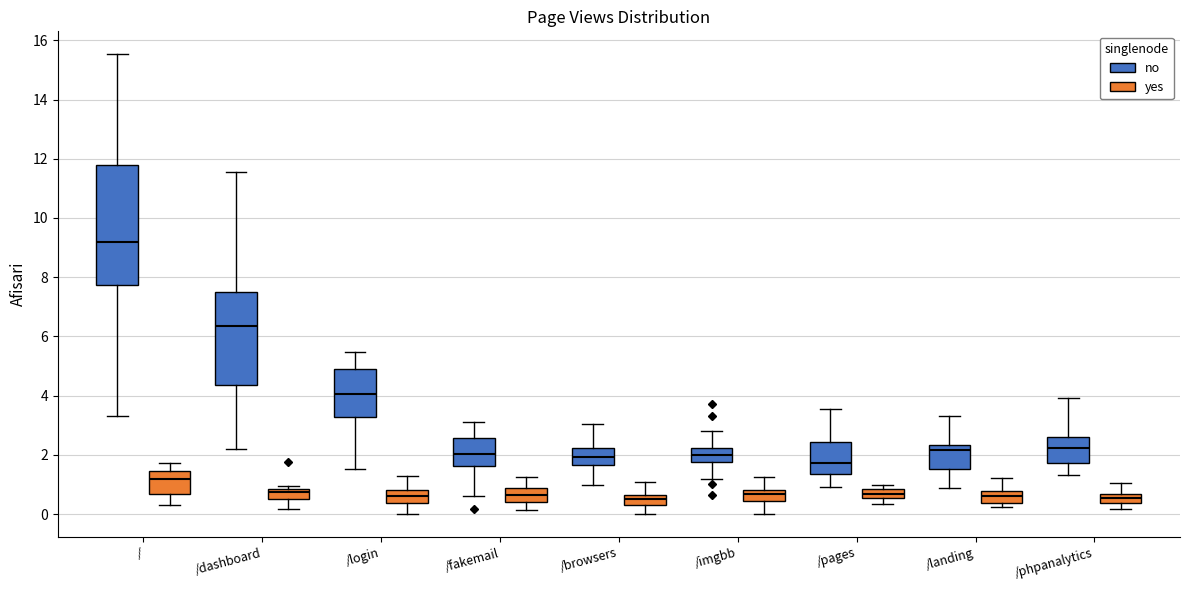

Which box's median line is the highest?

/ (no)